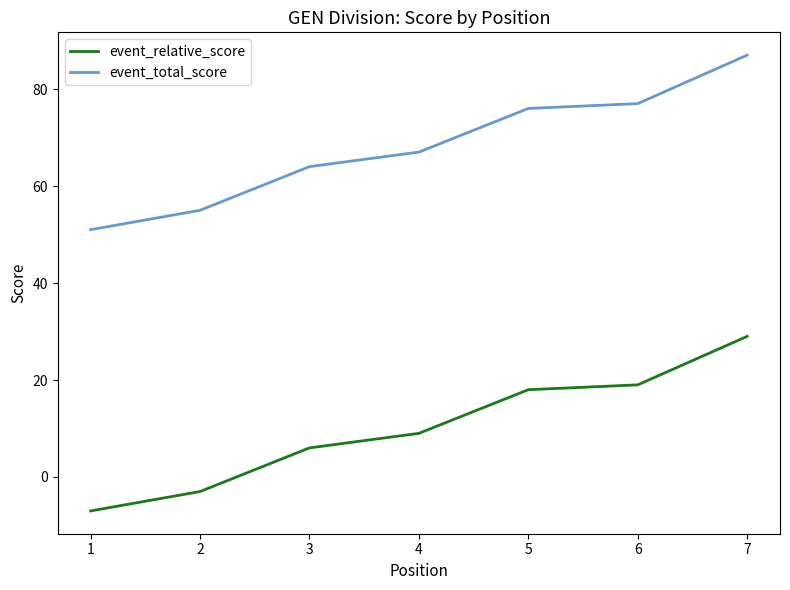

How many lines are shown in the chart?

2